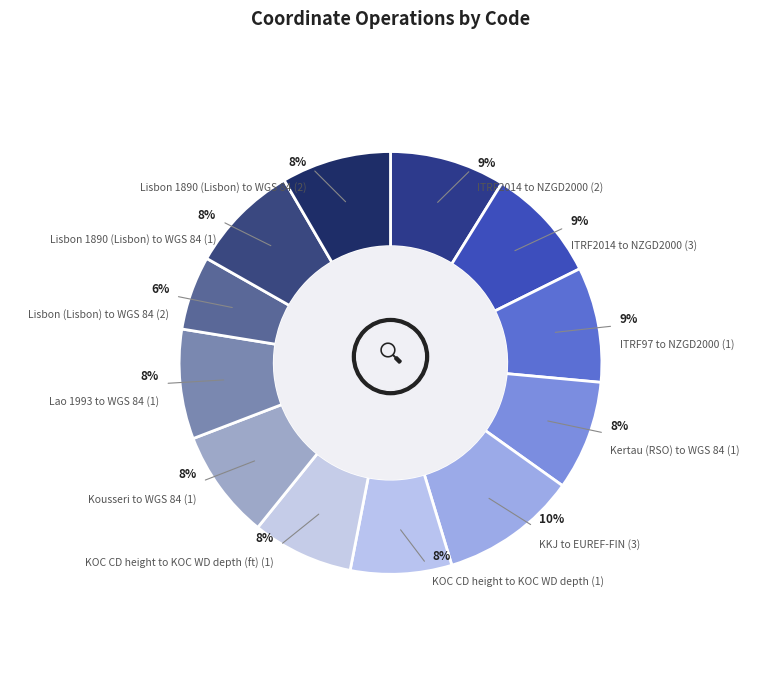

To the nearest percent, what portion does KKJ to EUREF-FIN (3) represent?

10%